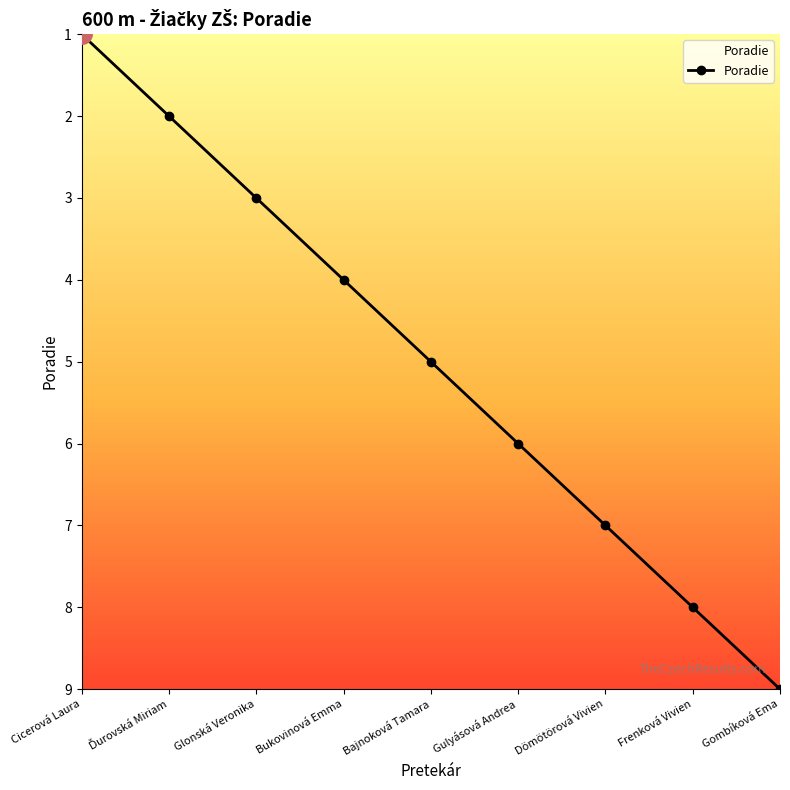

True or false: the data shows 8 at Frenková Vivien.

True